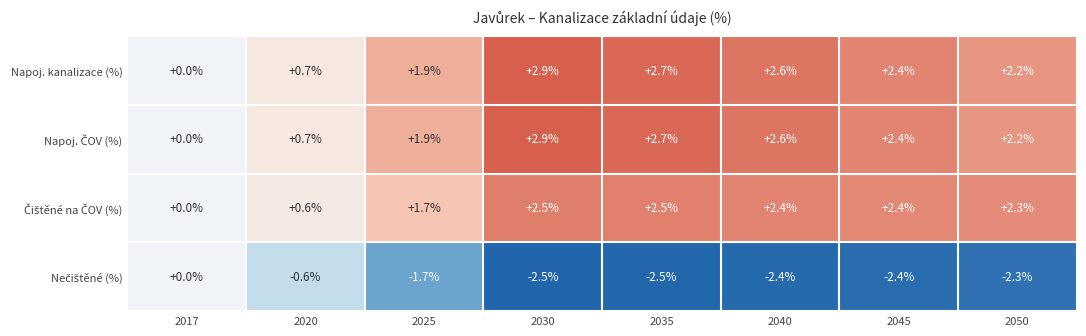

What is the sum of all Napoj. kanalizace (%) values?

15.4